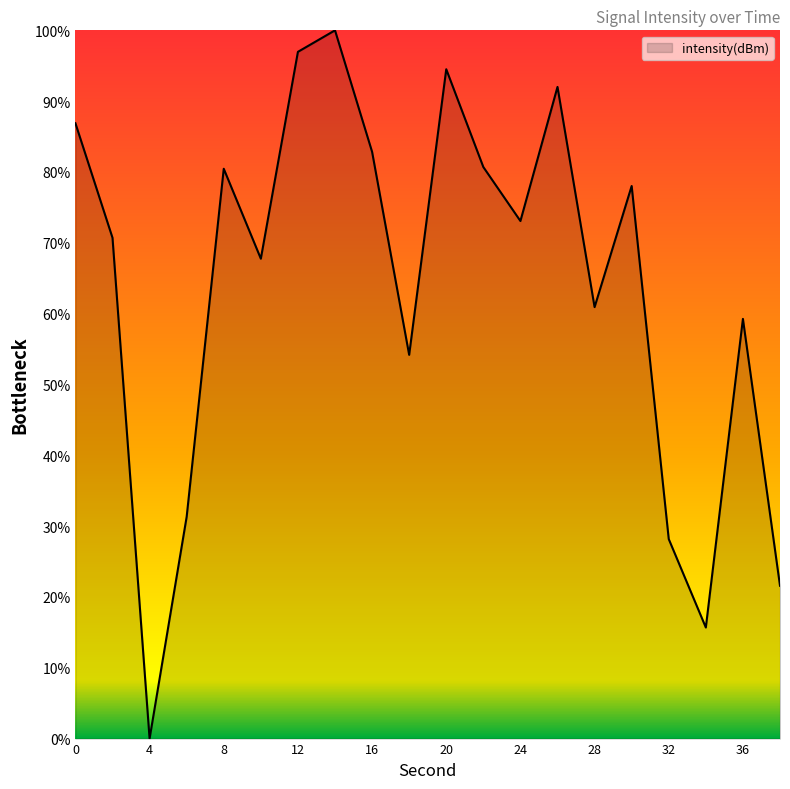

What is the sum of all values?

1275.0